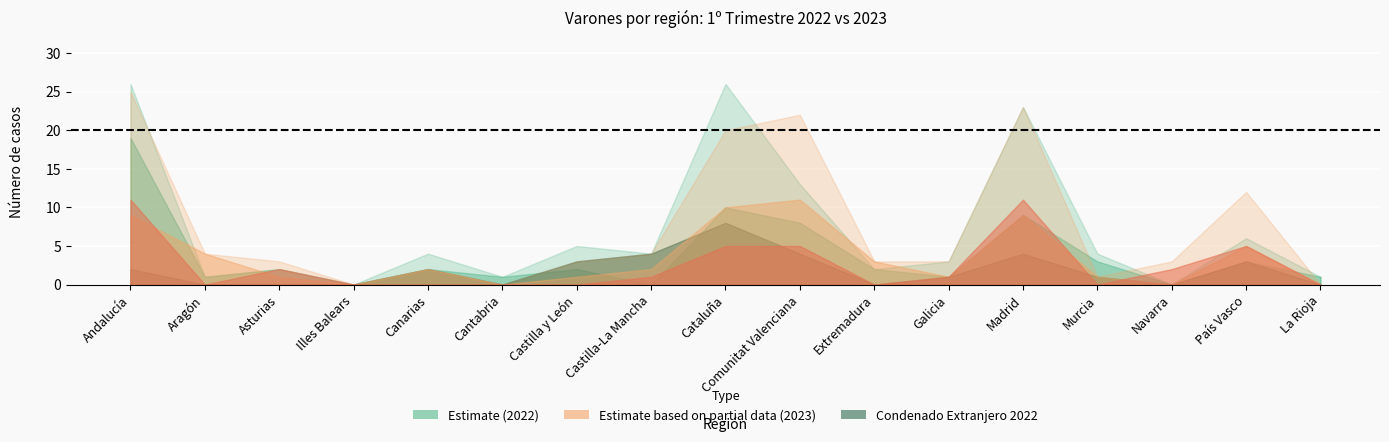

What is the approximate value of Condenado Español 2022 at Comunitat Valenciana, to the nearest 10?

10